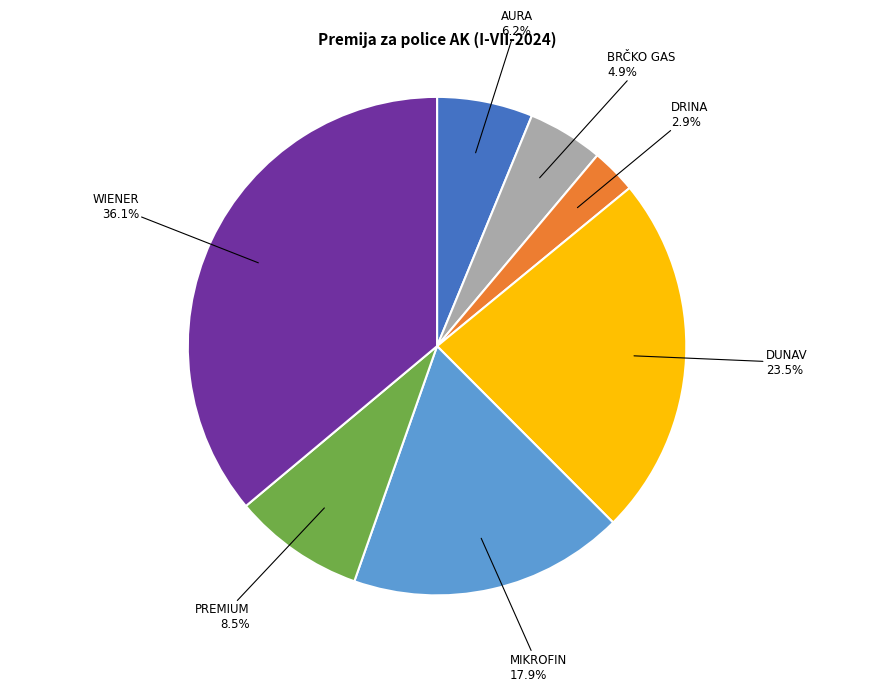

Rank the categories by value from lowest to highest.

DRINA, BRČKO GAS, AURA, PREMIUM, MIKROFIN, DUNAV, WIENER